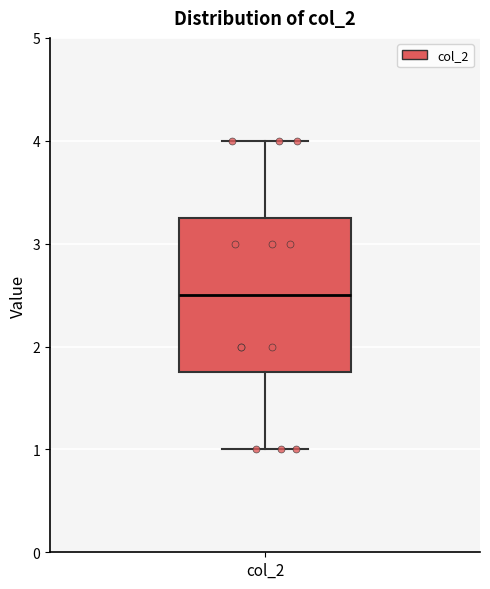

Read this box plot against the y-axis: the position of the median line, the range covered by the box, and the ends of both whiskers. The values are not printed on the chart, so give them approximately, as read against the axis.

median 2.5, box 1.8 to 3.3, whiskers 1.0 to 4.0